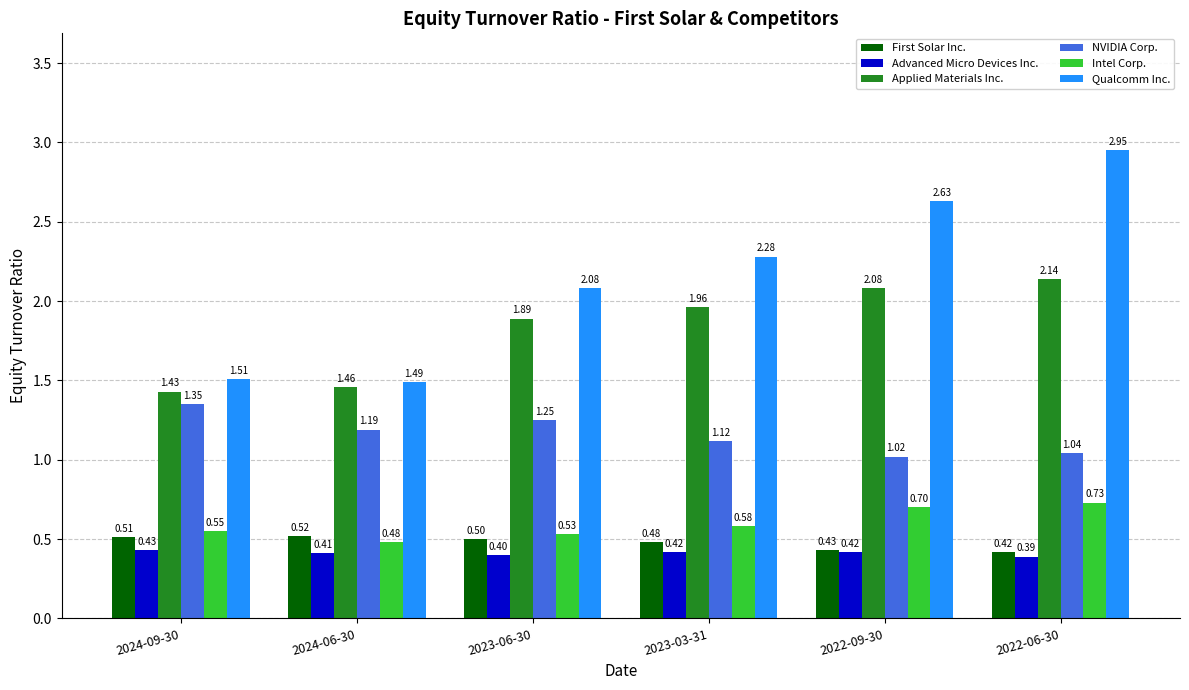

What is the sum of all NVIDIA Corp. values?

7.0